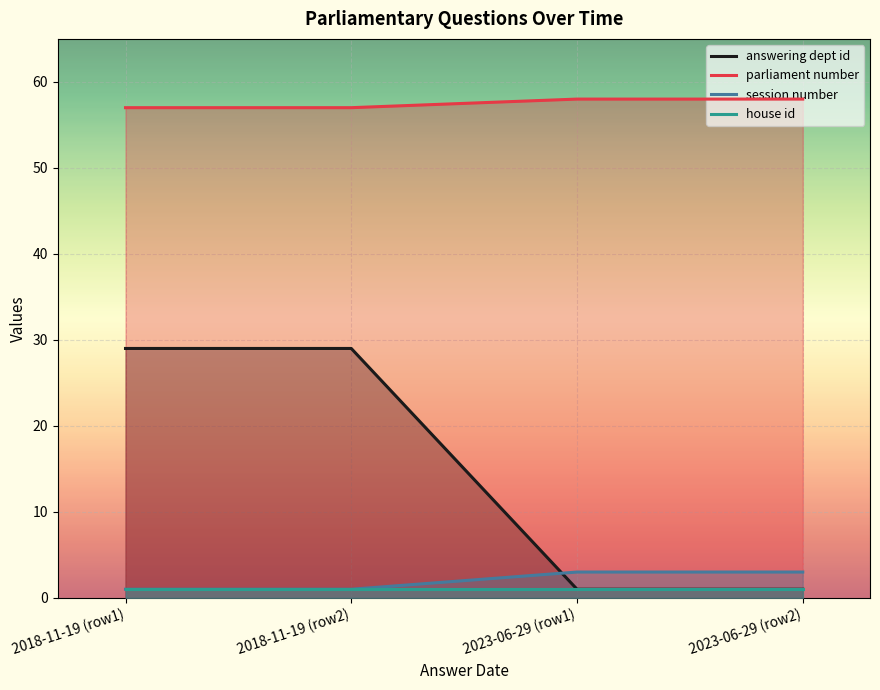

Which series has the widest spread of values?

answering dept id